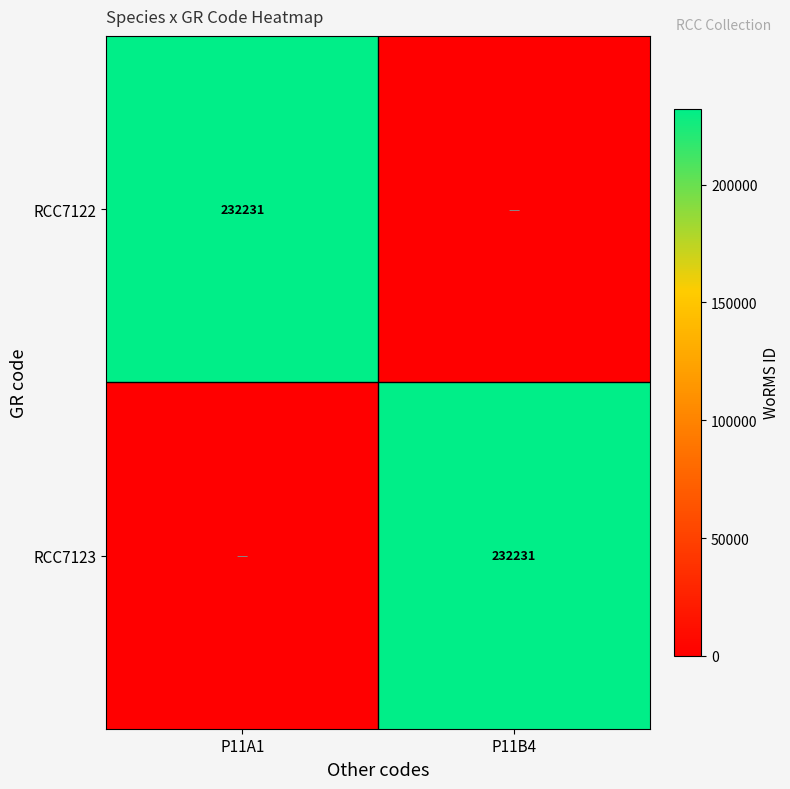

Is it true that RCC7123 equals 232231 at P11B4?

True